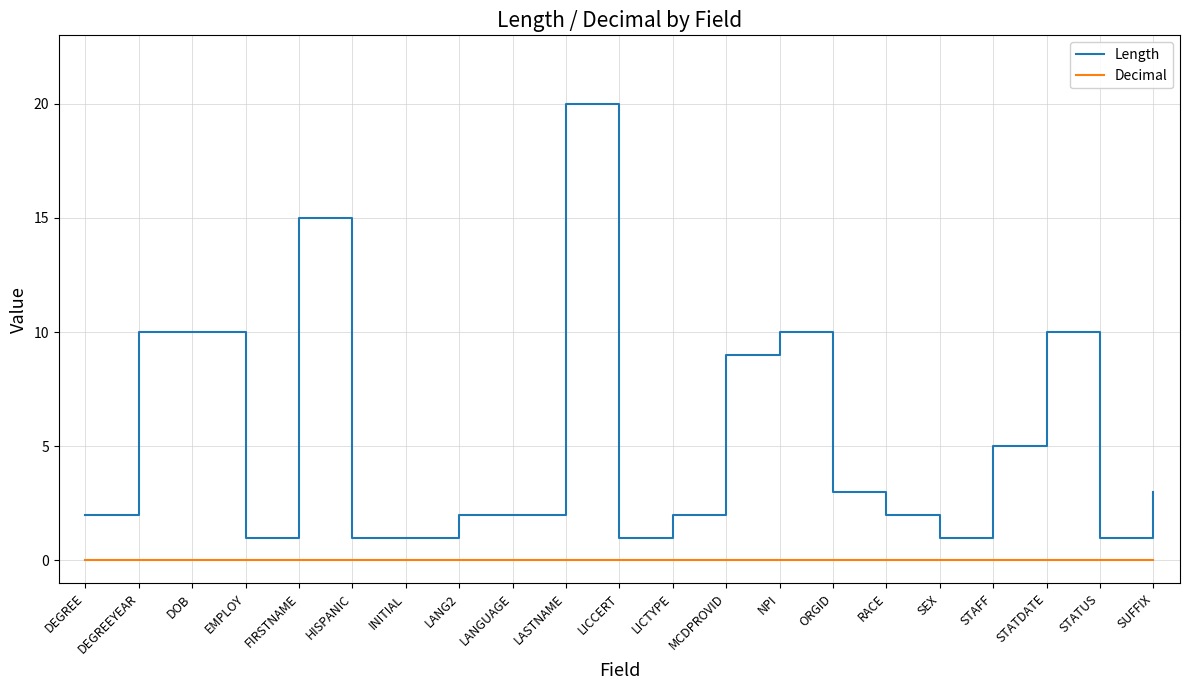

How many lines are shown in the chart?

2